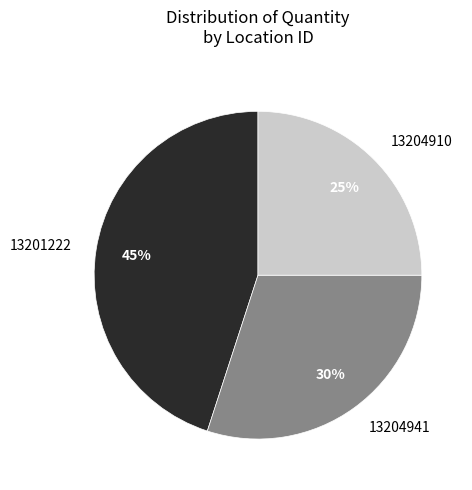

Does any single category account for the majority?

No